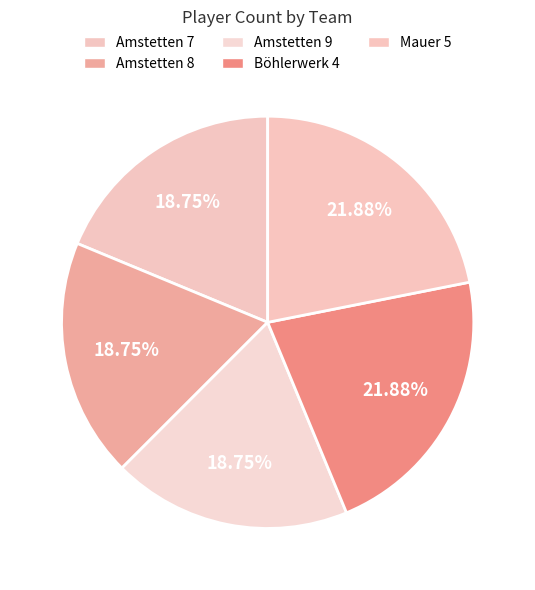

Do Amstetten 7 and Mauer 5 together represent more than half of the pie?

No